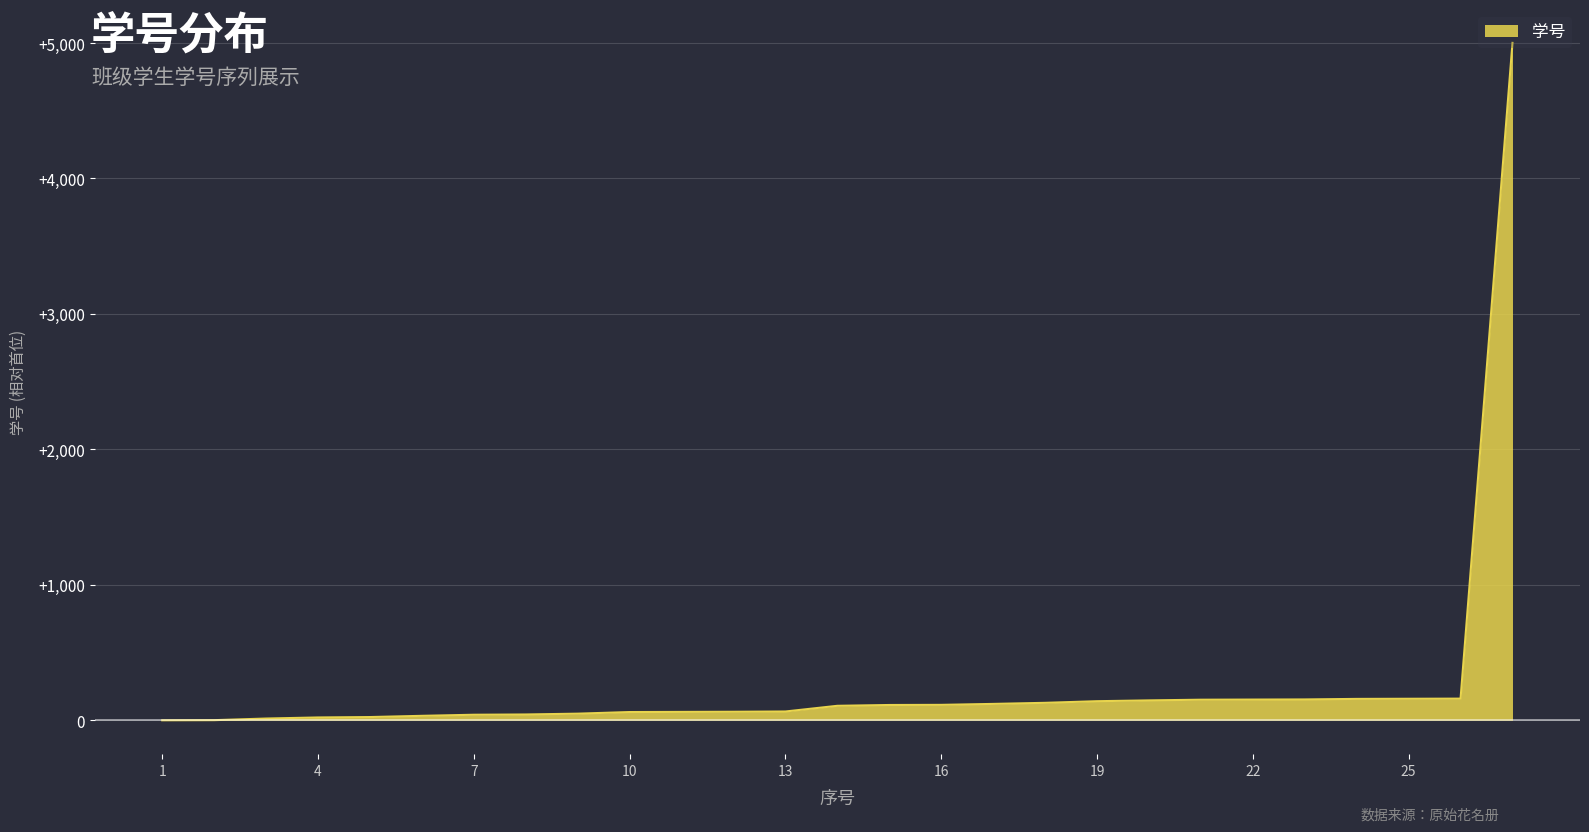

What is the greatest value displayed?

5001